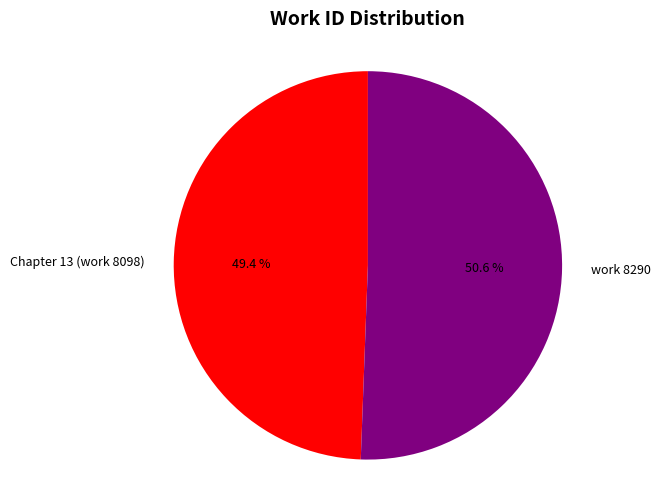

The work 8290 slice represents 39% of the pie. True or false?

False